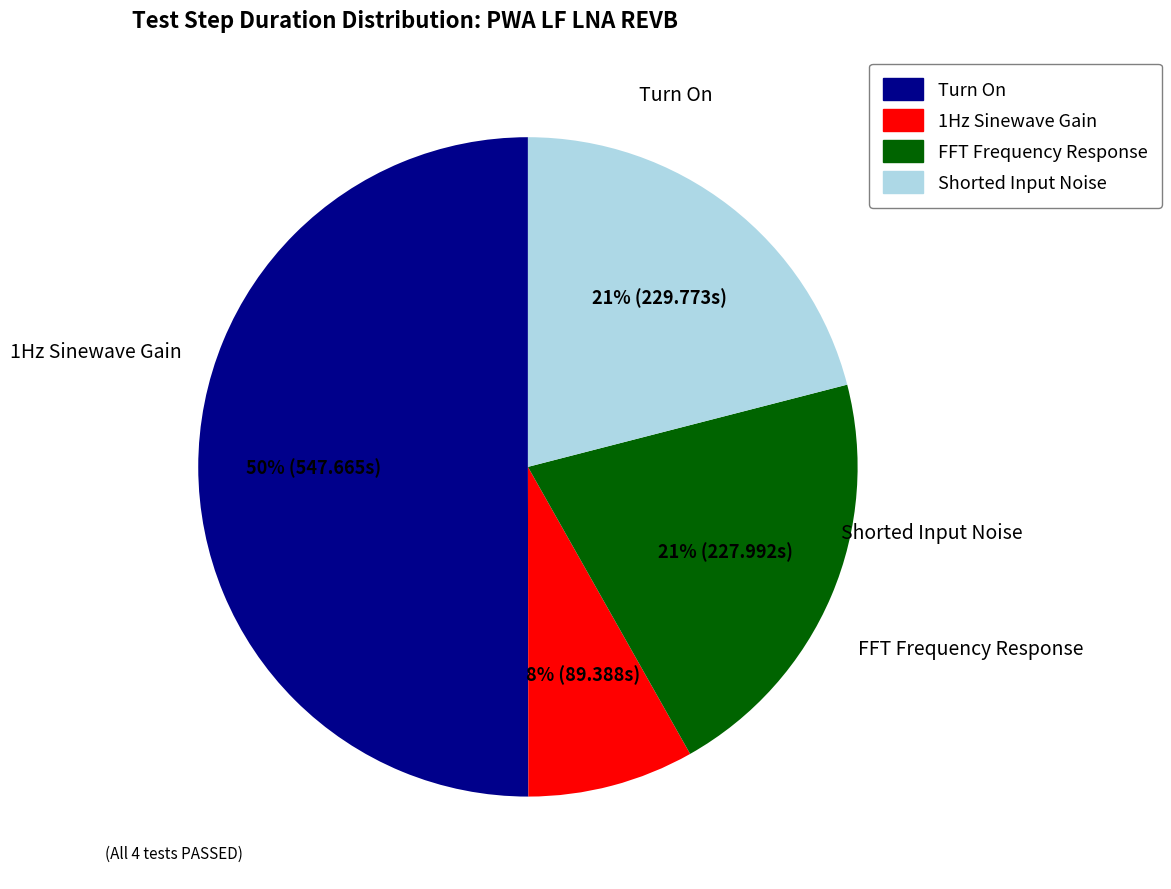

Count the number of slices in the pie.

4